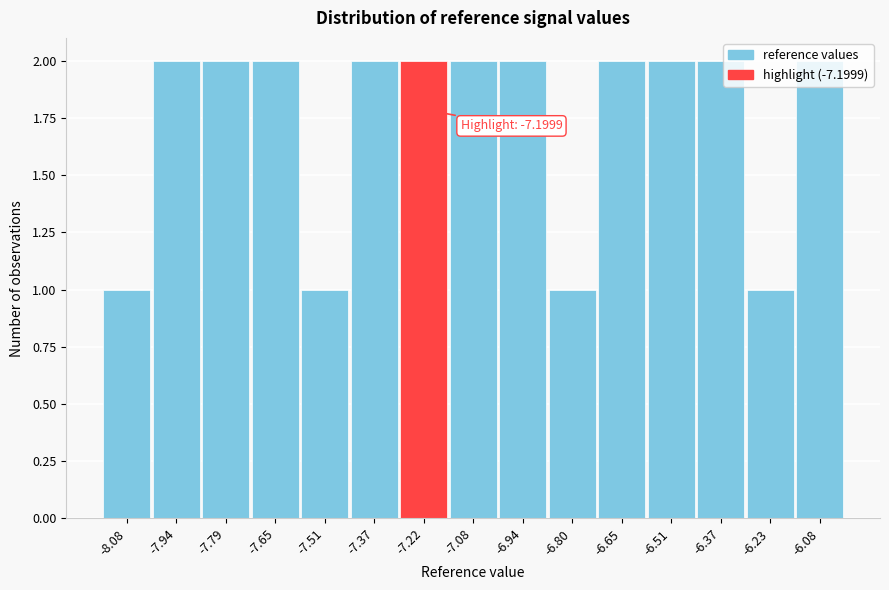

Approximately how many times larger is the value at -6.80 compared to -7.08?

0.5